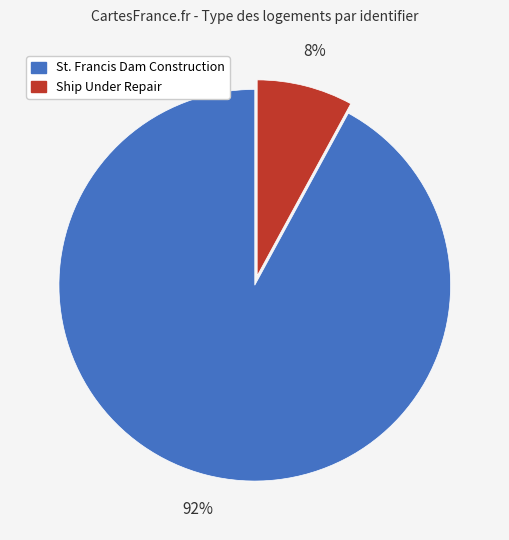

What is the majority slice?

St. Francis Dam Construction